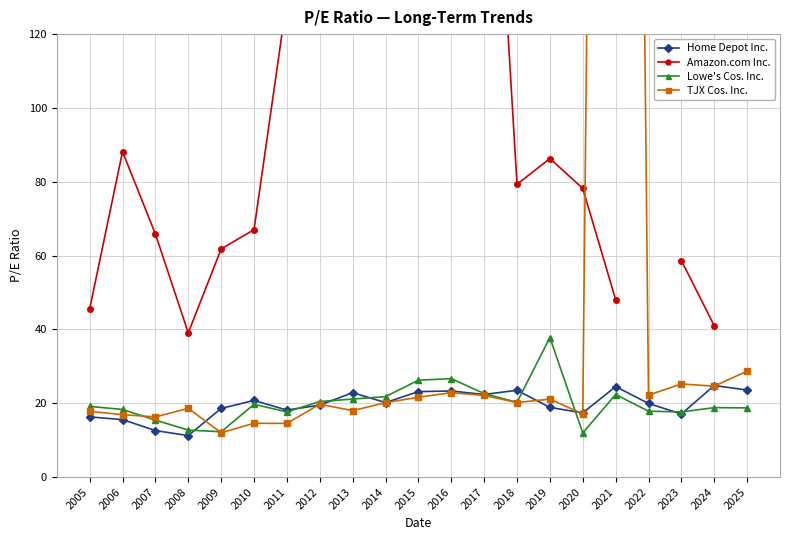

What is the value of the Lowe's Cos. Inc. point at the 6th from the left?

19.7